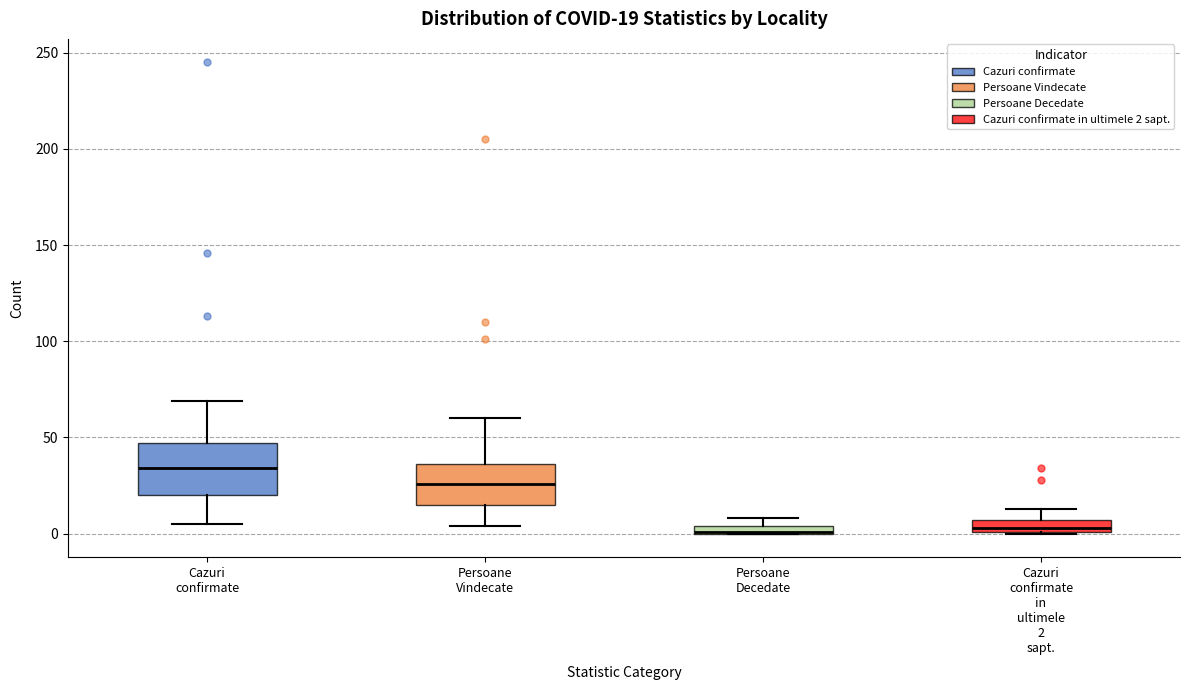

Which box is the tallest, from its lower edge to its upper edge?

Cazuri confirmate